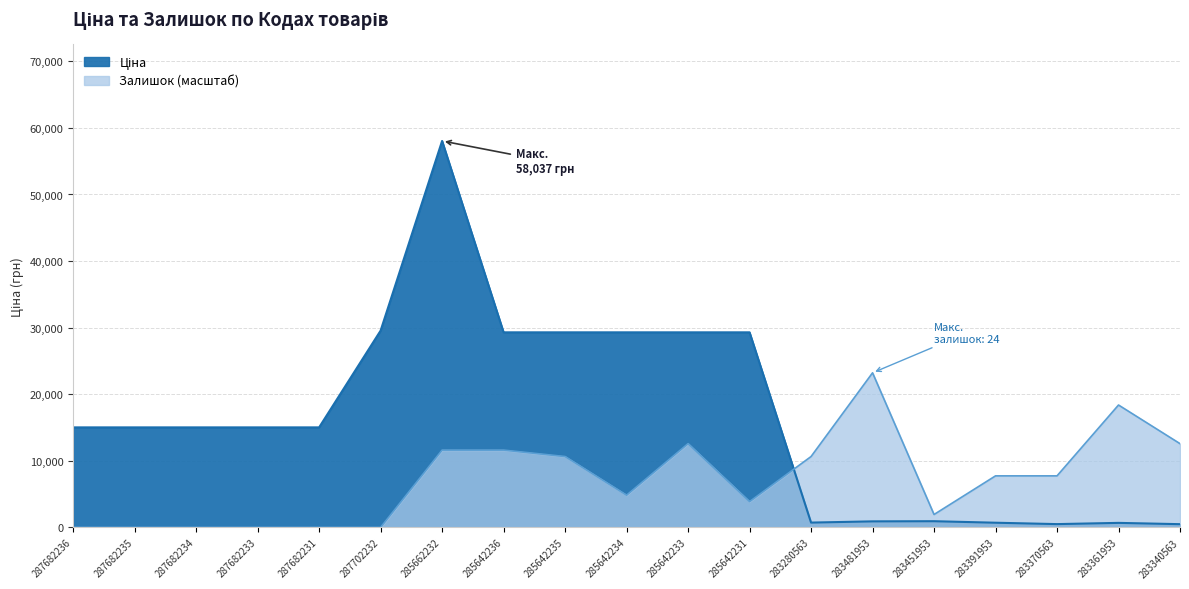

What is the sum of all Залишок values?

137354.3